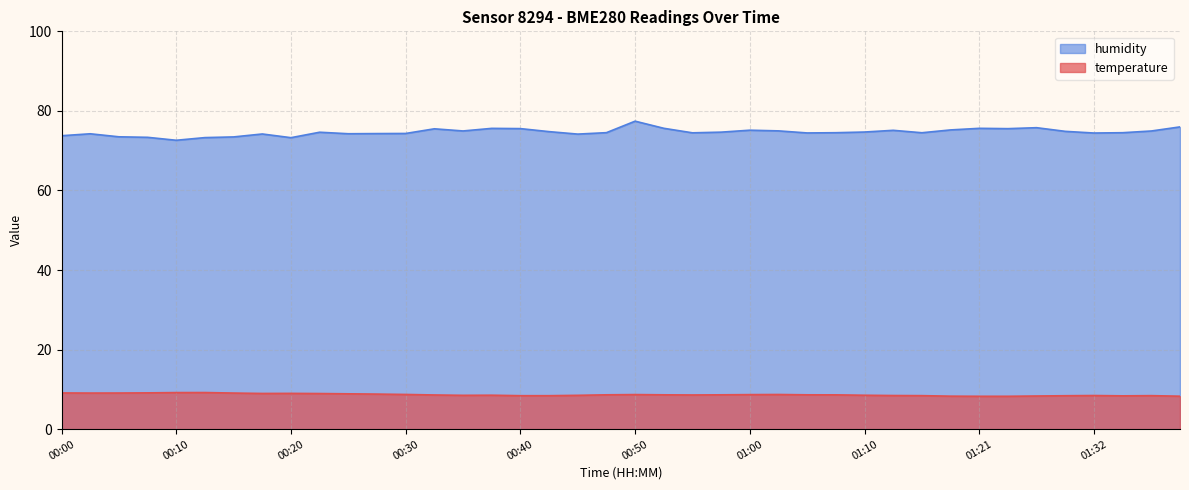

Reading left to right, extract all data points from this chart.

temperature: 00:00=9.1	00:03=9.1	00:05=9.1	00:08=9.1	00:10=9.2	00:13=9.2	00:15=9.1	00:18=9.0	00:20=9.0	00:23=9.0	00:25=8.9	00:28=8.8	00:30=8.7	00:32=8.6	00:35=8.5	00:37=8.5	00:40=8.4	00:42=8.4	00:45=8.5	00:48=8.6	00:50=8.7	00:53=8.6	00:55=8.6	00:58=8.6	01:00=8.7	01:03=8.7	01:05=8.6	01:08=8.6	01:10=8.5	01:13=8.5	01:15=8.4	01:18=8.3	01:21=8.3	01:23=8.3	01:26=8.3	01:29=8.4	01:32=8.5	01:34=8.4	01:37=8.4	01:39=8.3
humidity: 00:00=73.8	00:03=74.2	00:05=73.5	00:08=73.4	00:10=72.6	00:13=73.3	00:15=73.5	00:18=74.2	00:20=73.3	00:23=74.6	00:25=74.3	00:28=74.3	00:30=74.3	00:32=75.5	00:35=75.0	00:37=75.6	00:40=75.5	00:42=74.8	00:45=74.2	00:48=74.5	00:50=77.4	00:53=75.6	00:55=74.5	00:58=74.7	01:00=75.2	01:03=75.0	01:05=74.5	01:08=74.5	01:10=74.7	01:13=75.1	01:15=74.5	01:18=75.2	01:21=75.6	01:23=75.5	01:26=75.8	01:29=74.9	01:32=74.4	01:34=74.5	01:37=75.0	01:39=76.0